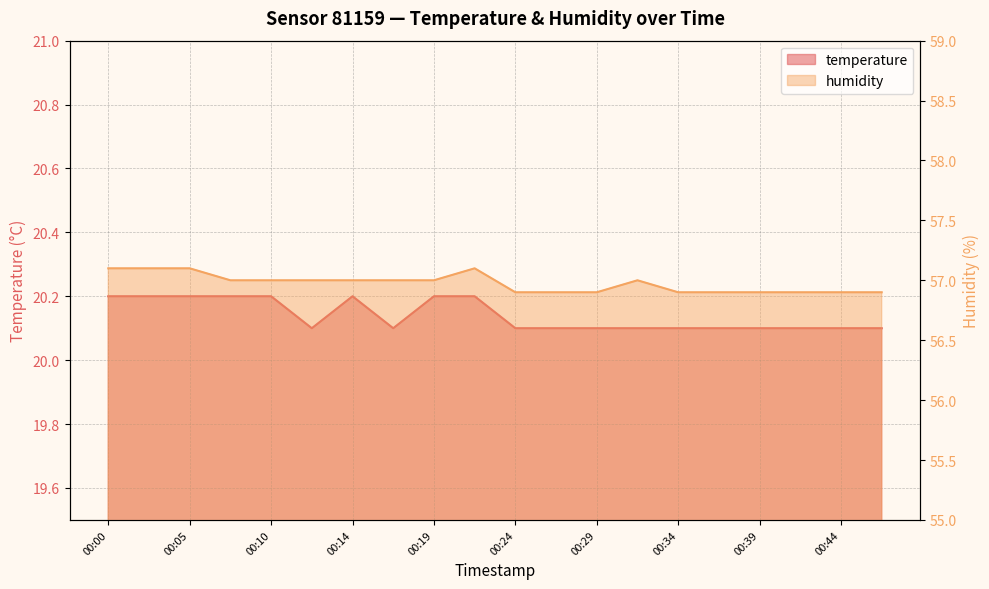

True or false: temperature and humidity intersect in this chart.

False